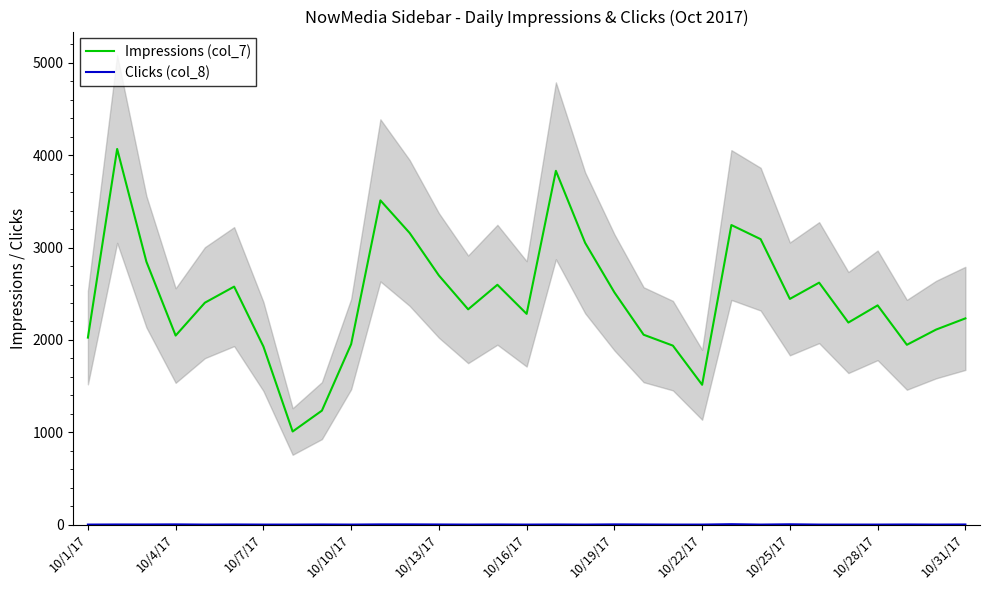

What is the difference between the second highest and second lowest values in the Impressions (col_7) series?

2597